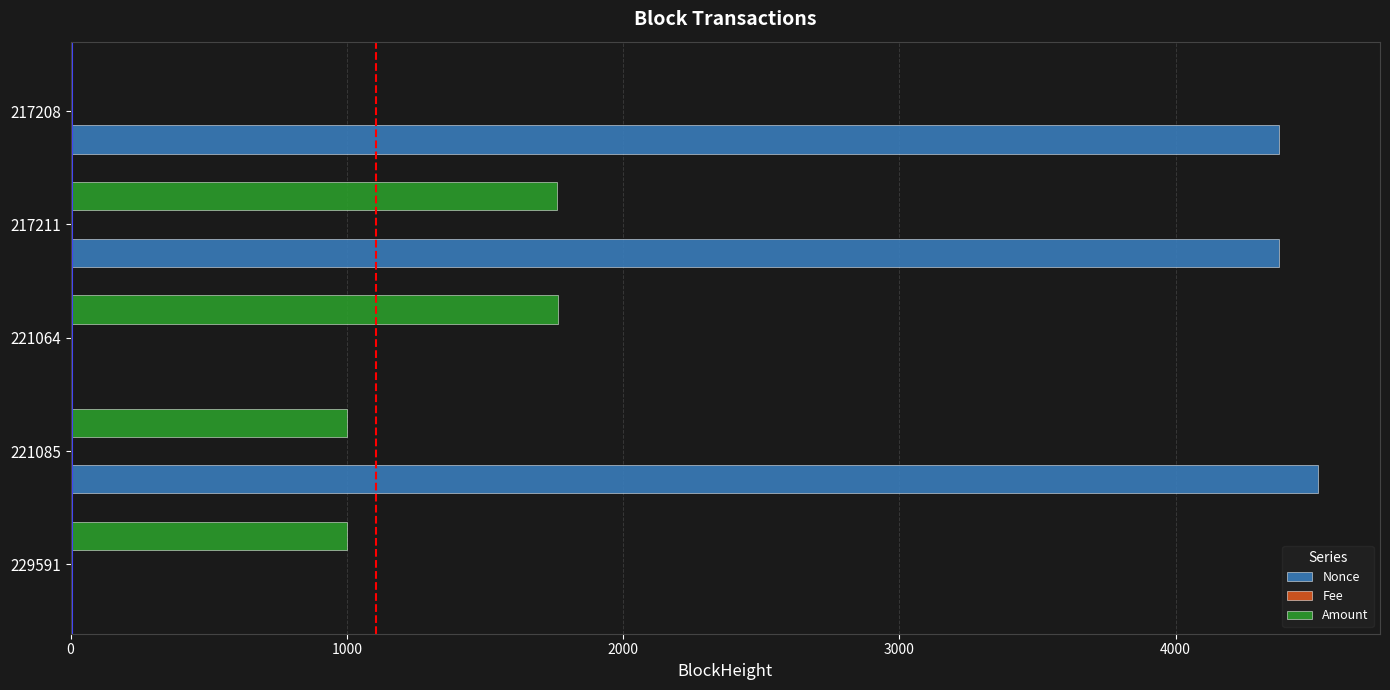

The Nonce series shows 4374.0 at 217211. True or false?

True